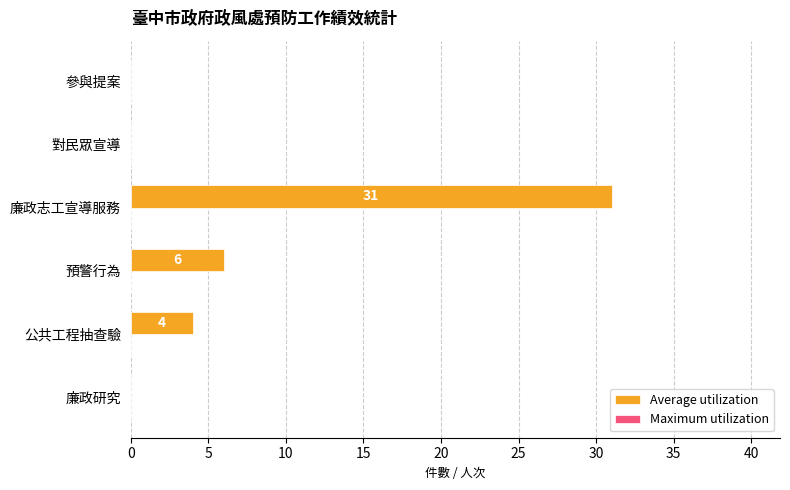

What is the sum of the values at 預警行為 and 對民眾宣導?

6